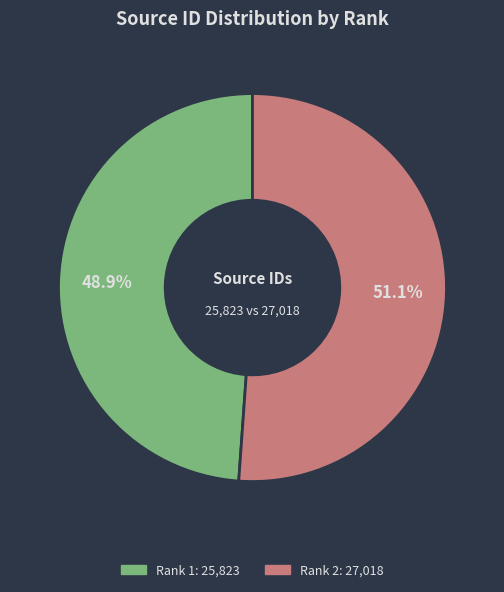

Is there any slice that represents more than half of the pie?

Yes